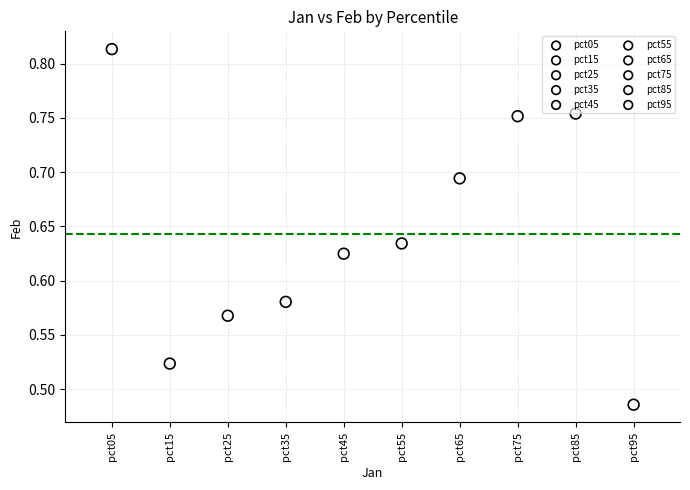

Which series contains the highest Y value?

pct05